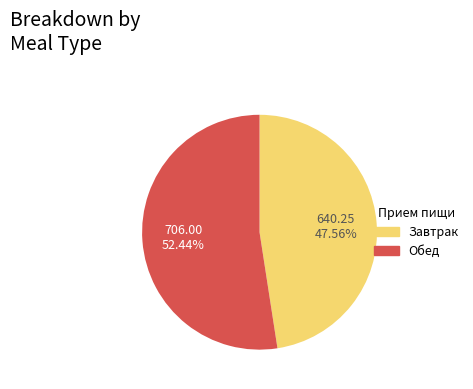

To the nearest percent, what is the difference between the largest and smallest slice percentages?

5%